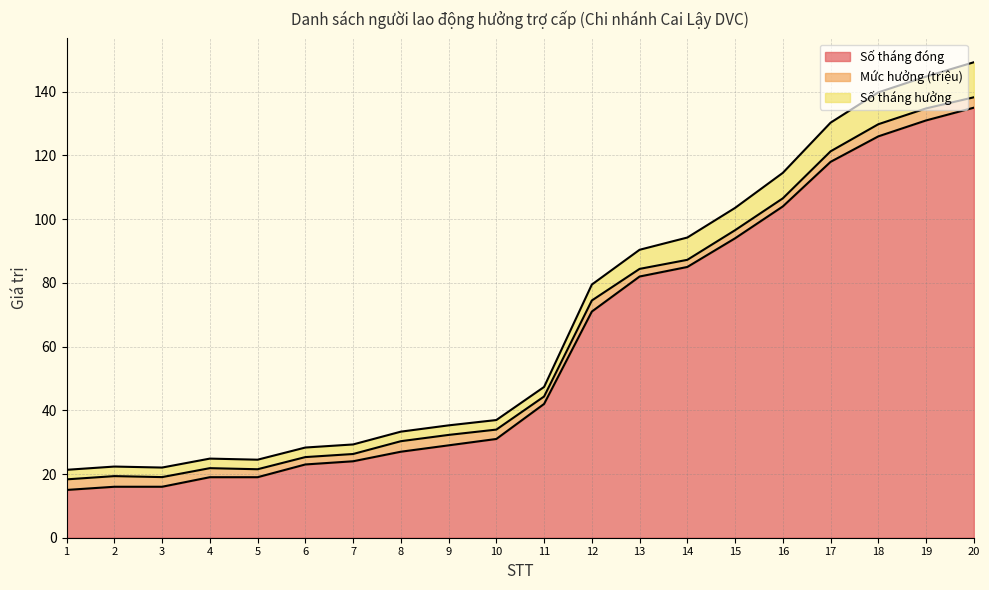

What is the value of the Số tháng đóng point at the 9th from the left?

29.0